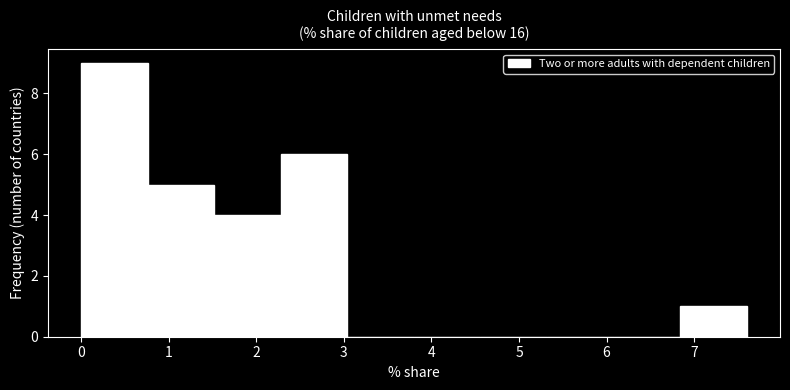

Reading left to right, transcribe this chart: for each bar, give the range it covers on the x-axis and its height. Neither the bar edges nor the heights are printed on the chart, so give them approximately, as read against the axes.

0.00 to 0.76: 9
0.76 to 1.52: 5
1.52 to 2.28: 4
2.28 to 3.04: 6
3.04 to 3.80: 0
3.80 to 4.56: 0
4.56 to 5.32: 0
5.32 to 6.08: 0
6.08 to 6.84: 0
6.84 to 7.60: 1